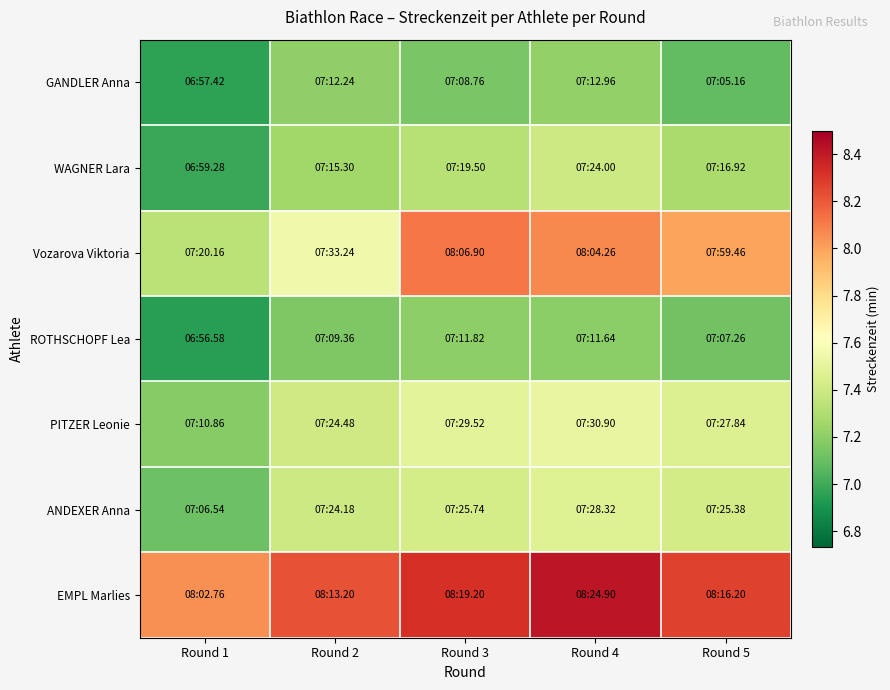

Reading left to right, extract all data points from this chart.

GANDLER Anna: Round 1=7.0	Round 2=7.2	Round 3=7.1	Round 4=7.2	Round 5=7.1
WAGNER Lara: Round 1=7.0	Round 2=7.3	Round 3=7.3	Round 4=7.4	Round 5=7.3
Vozarova Viktoria: Round 1=7.3	Round 2=7.6	Round 3=8.1	Round 4=8.1	Round 5=8.0
ROTHSCHOPF Lea: Round 1=6.9	Round 2=7.2	Round 3=7.2	Round 4=7.2	Round 5=7.1
PITZER Leonie: Round 1=7.2	Round 2=7.4	Round 3=7.5	Round 4=7.5	Round 5=7.5
ANDEXER Anna: Round 1=7.1	Round 2=7.4	Round 3=7.4	Round 4=7.5	Round 5=7.4
EMPL Marlies: Round 1=8.0	Round 2=8.2	Round 3=8.3	Round 4=8.4	Round 5=8.3